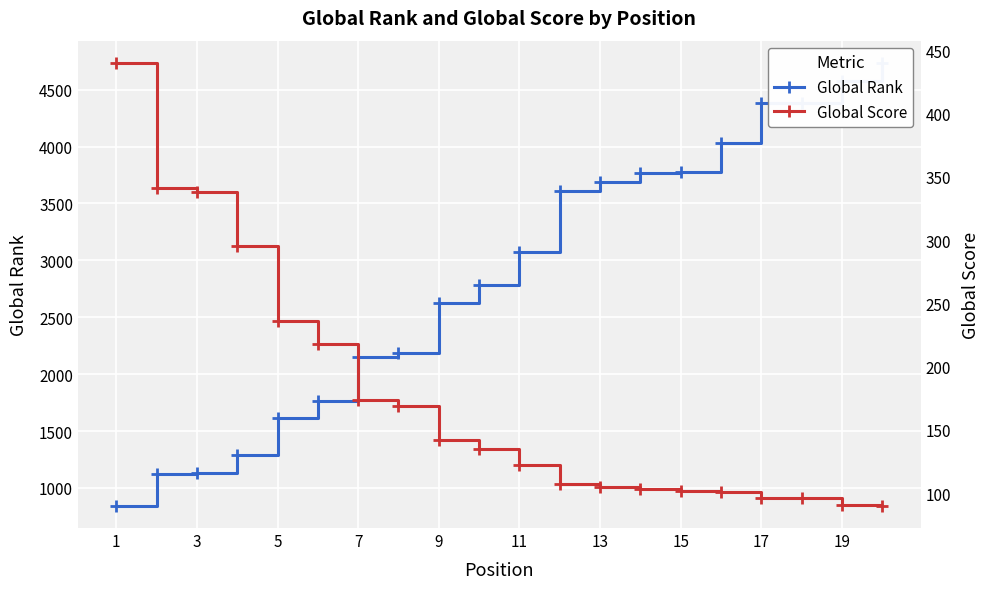

True or false: Global Score and Global Rank intersect in this chart.

False